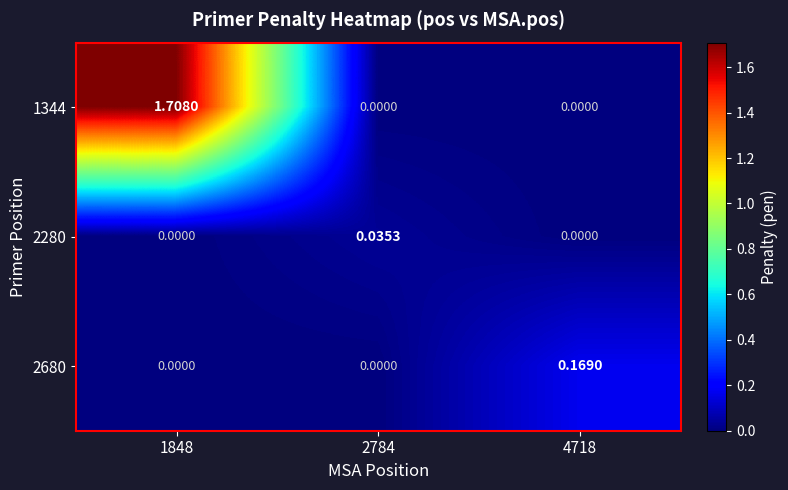

Rank the categories by 1344 value from lowest to highest.

2784, 4718, 1848